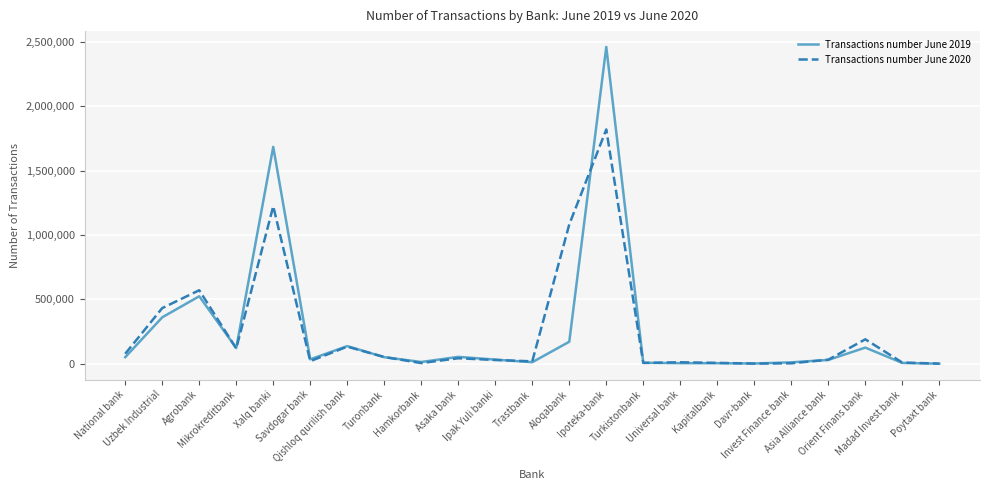

Which series has the largest range (max minus min)?

Transactions number June 2019